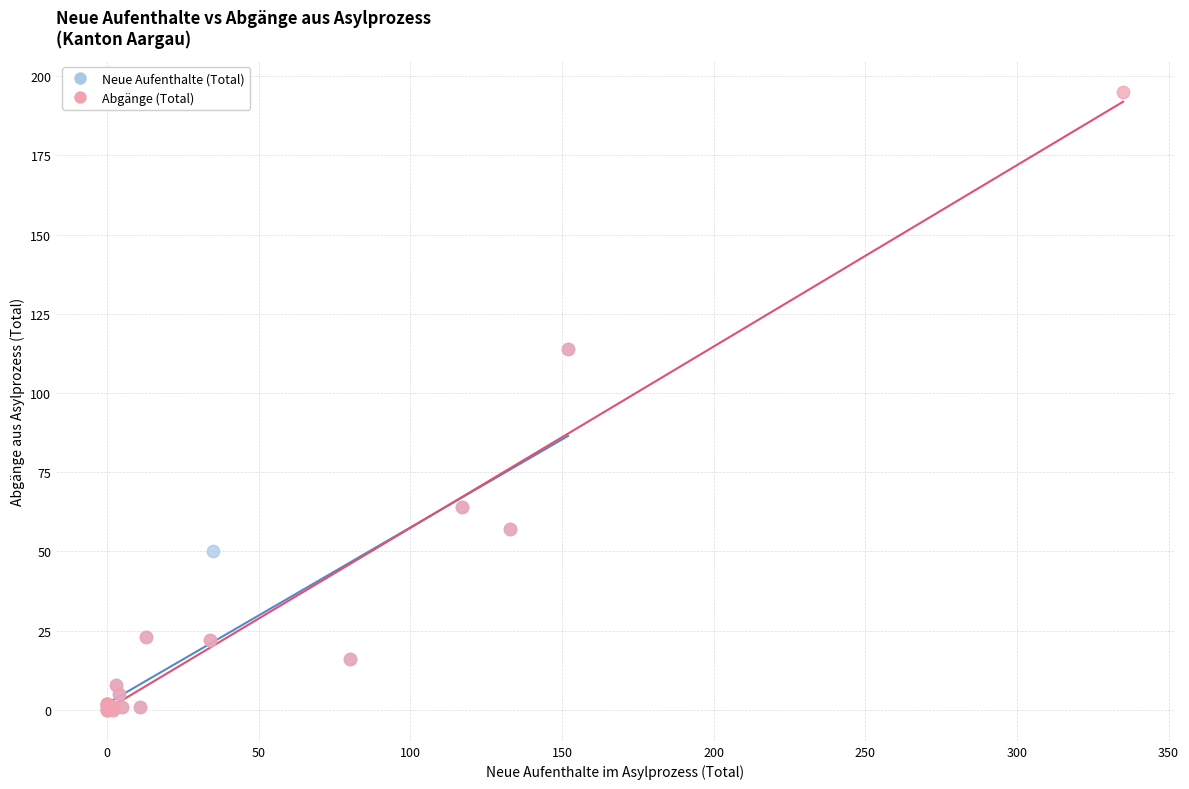

What are all the series names shown in the legend?

Neue Aufenthalte (Total), Abgänge (Total)